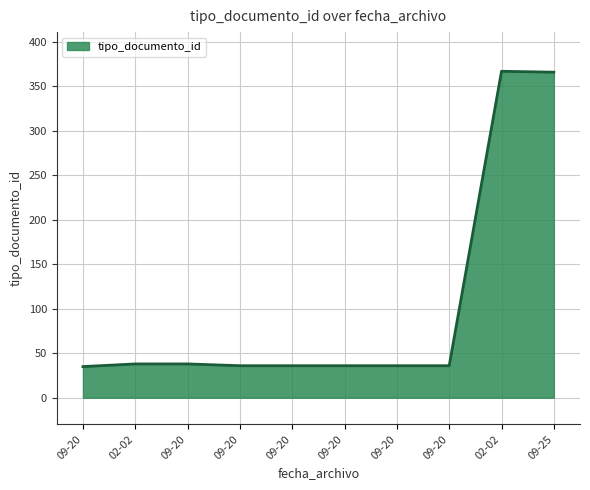

What is the difference between the maximum and minimum values?

332